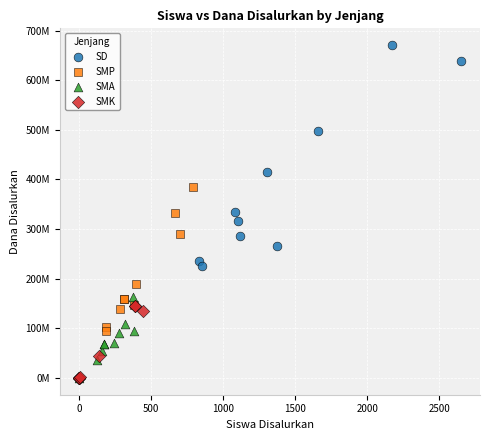

Which series reaches the maximum Y coordinate?

SD